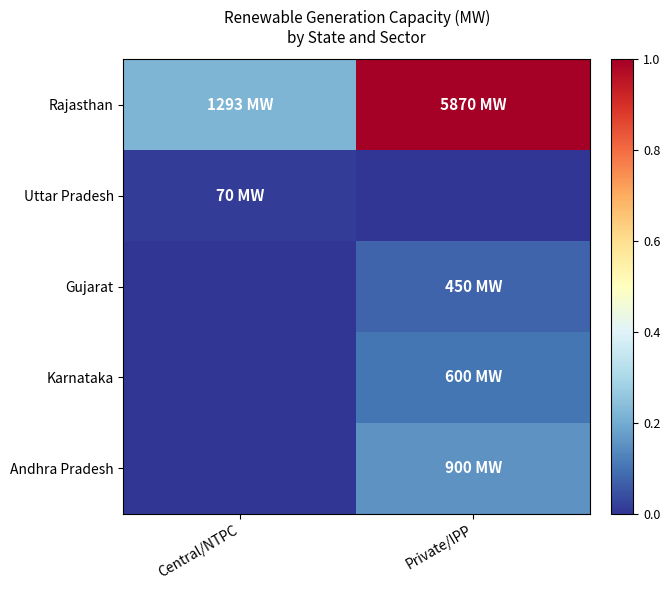

Count the number of categories in the chart.

2